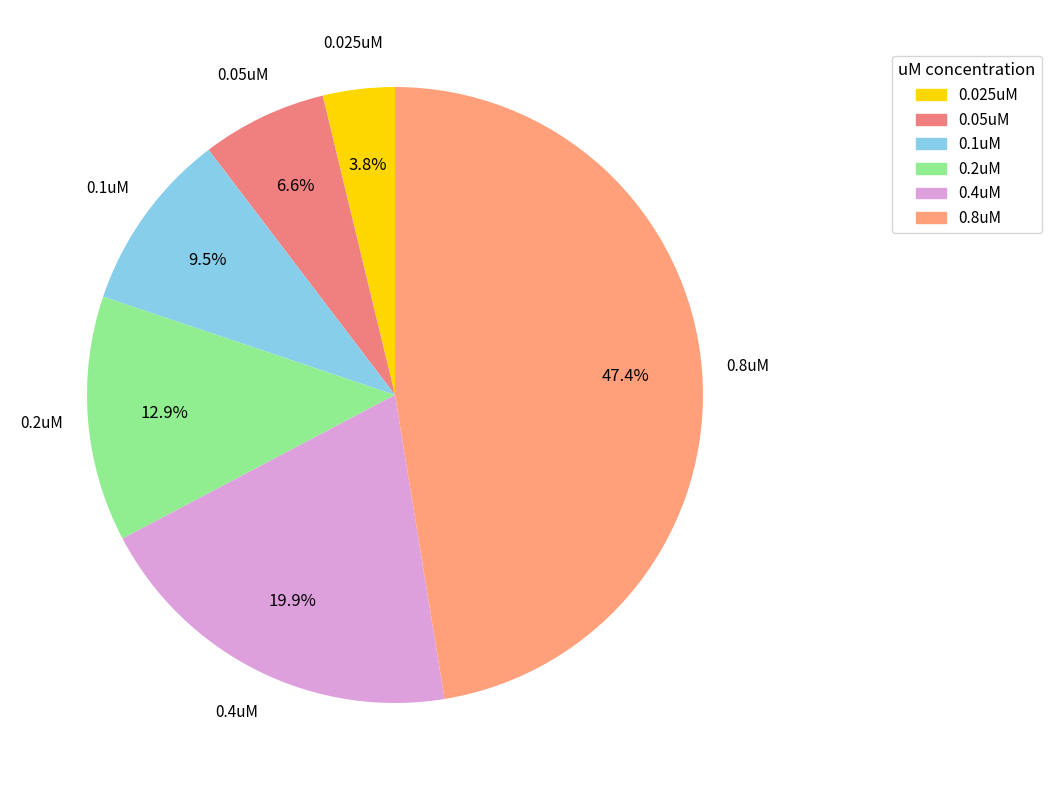

To the nearest percent, what is the difference between the largest and smallest slice percentages?

44%